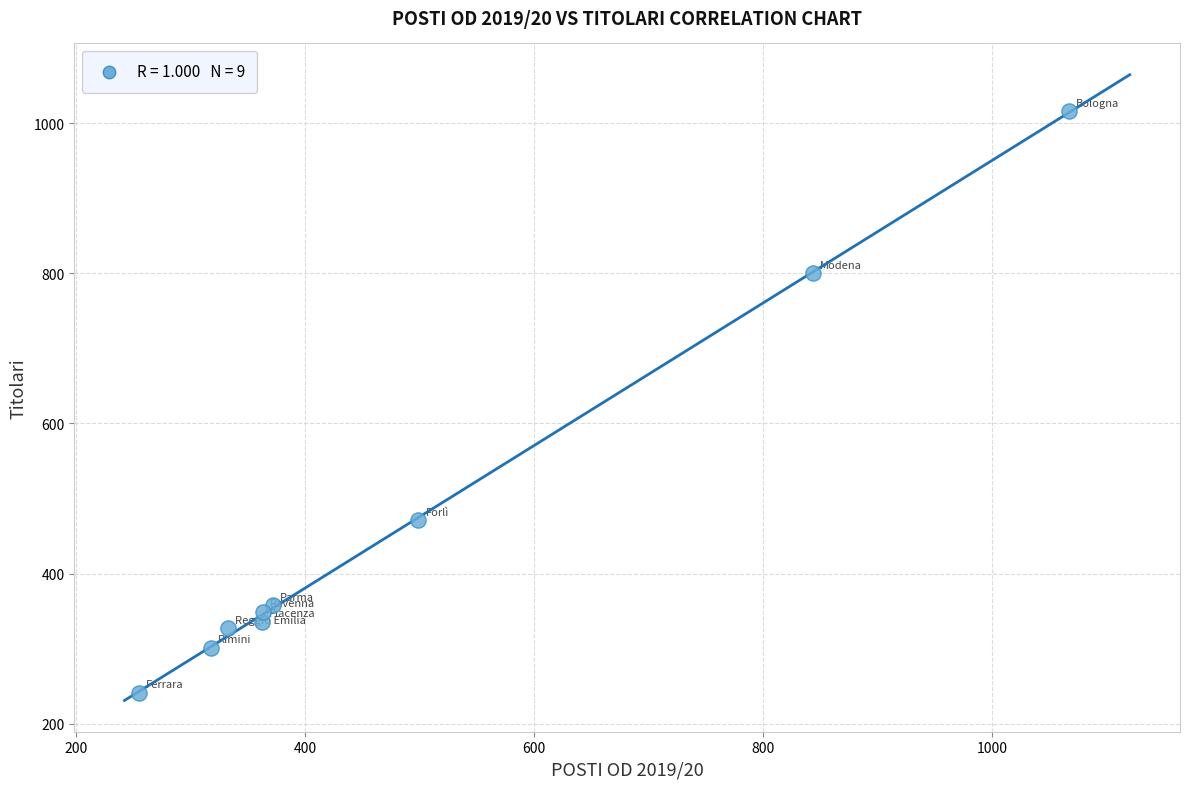

What Y value in the scatter plot is closest to 628?

471